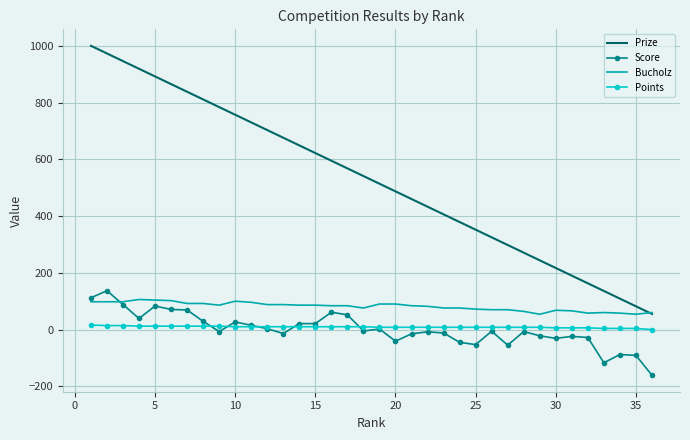

Which series has the largest total across all categories?

Prize